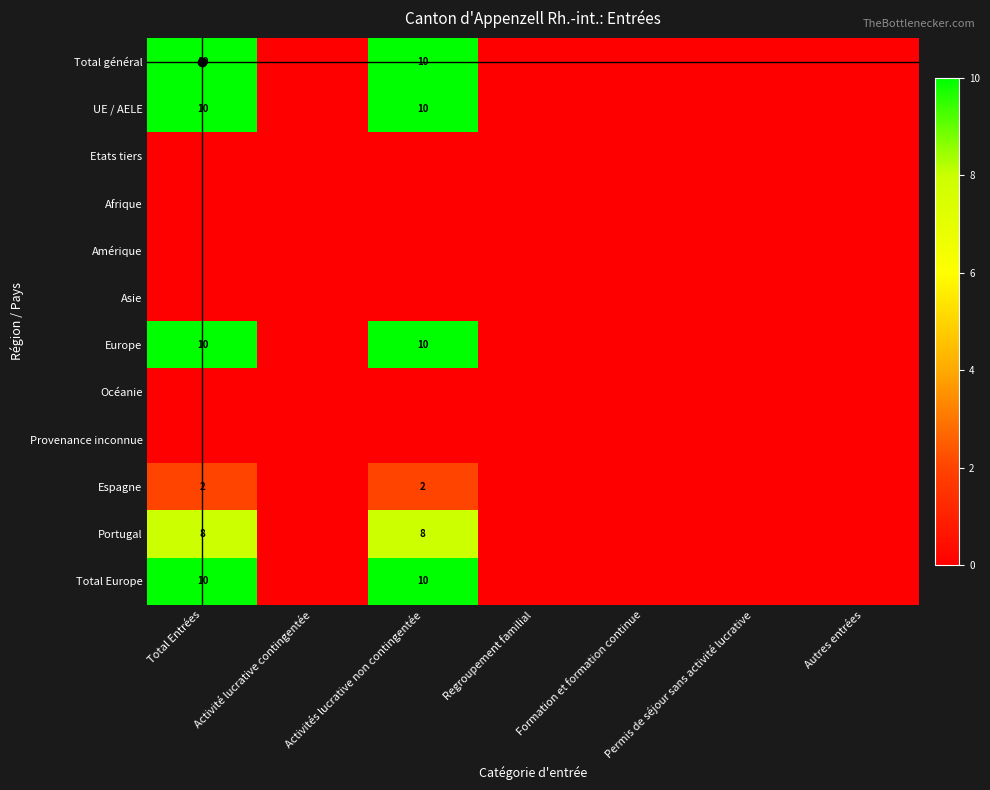

The UE / AELE series shows 6 at Activités lucrative non contingentée. True or false?

False